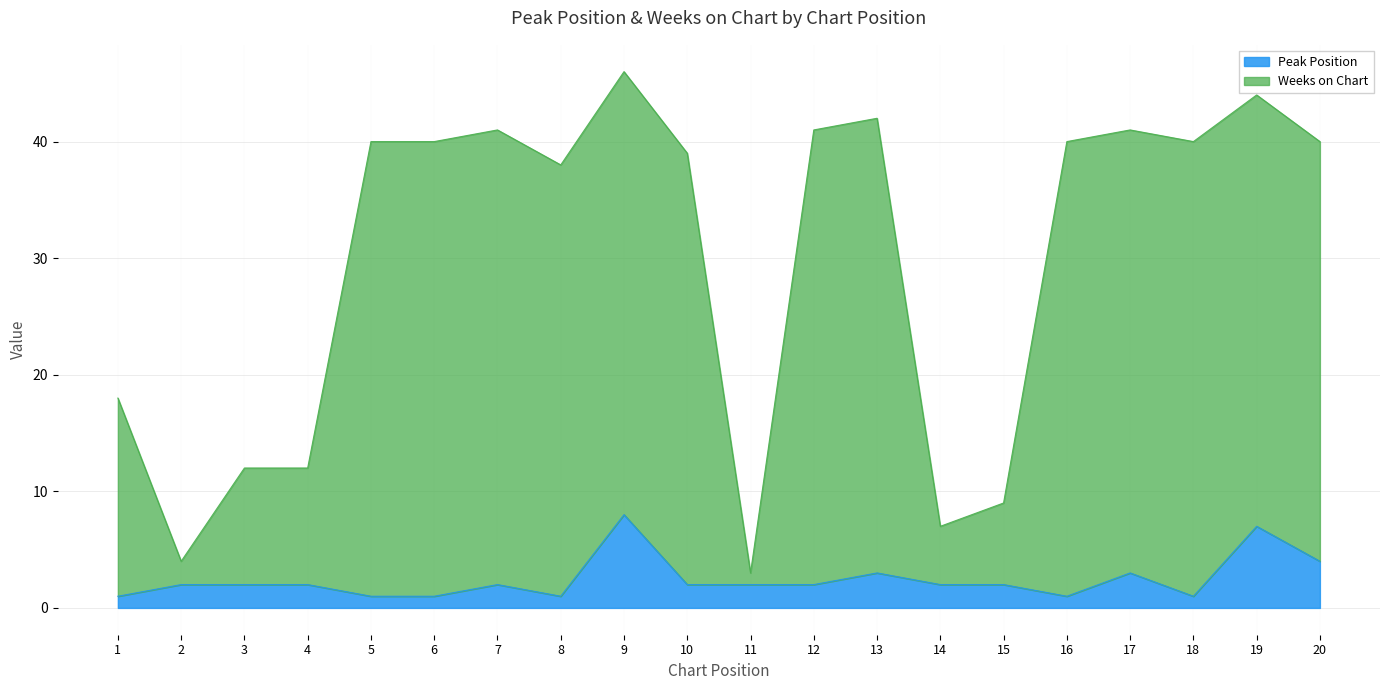

How many interior local peaks does the Weeks on Chart series have?

5